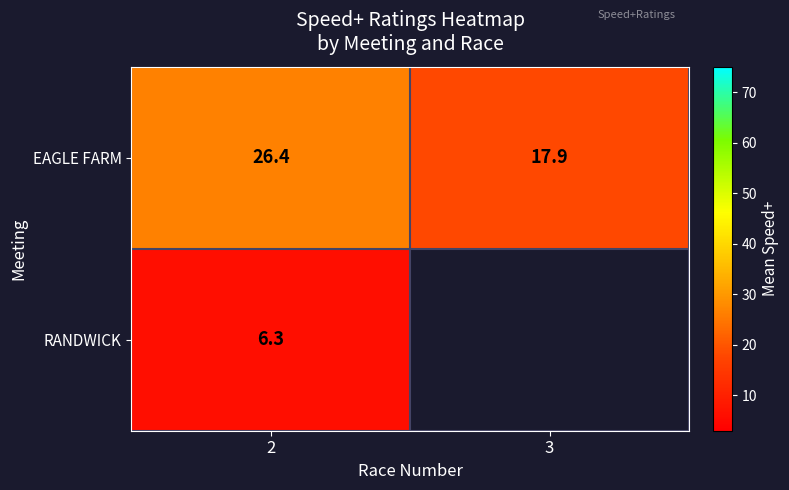

Rank the series at 2 from lowest to highest value.

RANDWICK, EAGLE FARM